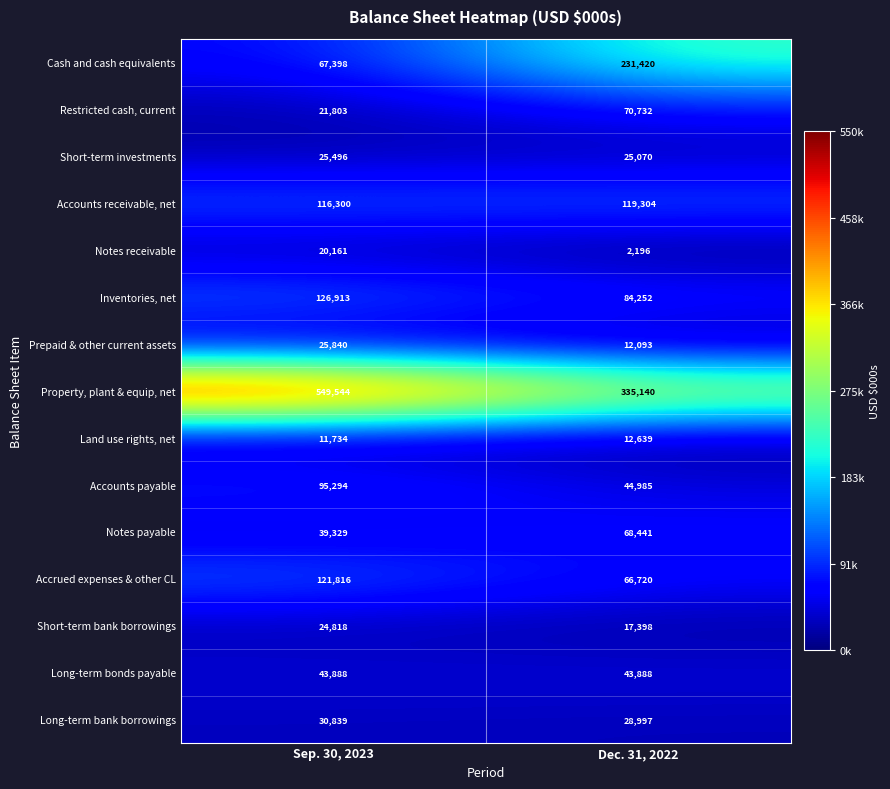

Which label corresponds to the smallest value in the chart?

Dec. 31, 2022